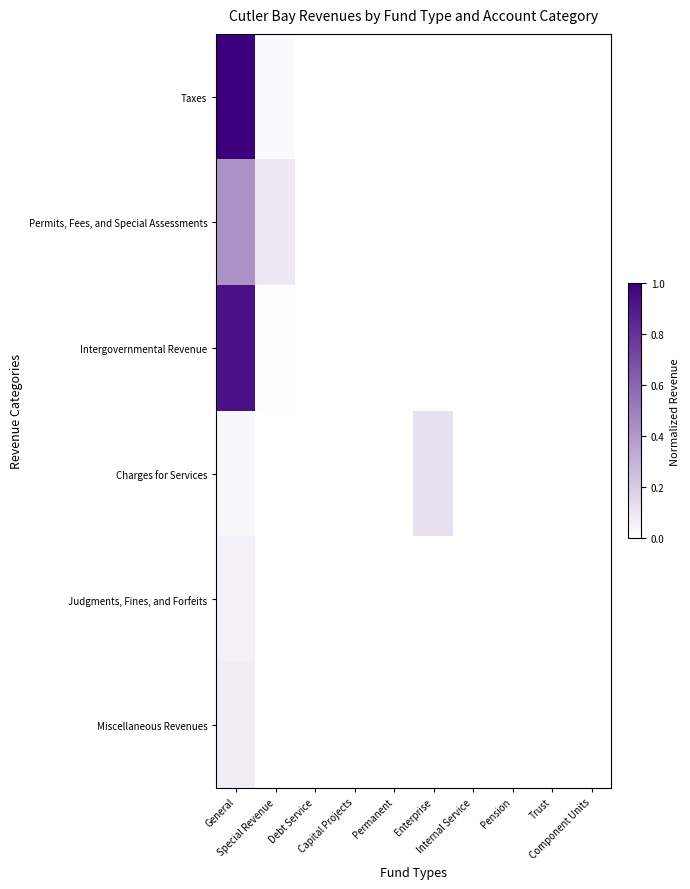

Count the number of categories in the chart.

10